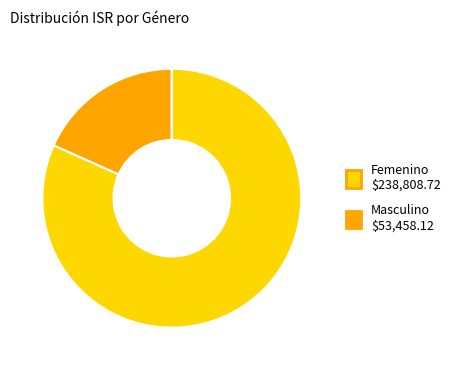

Is there any slice that represents more than half of the pie?

Yes